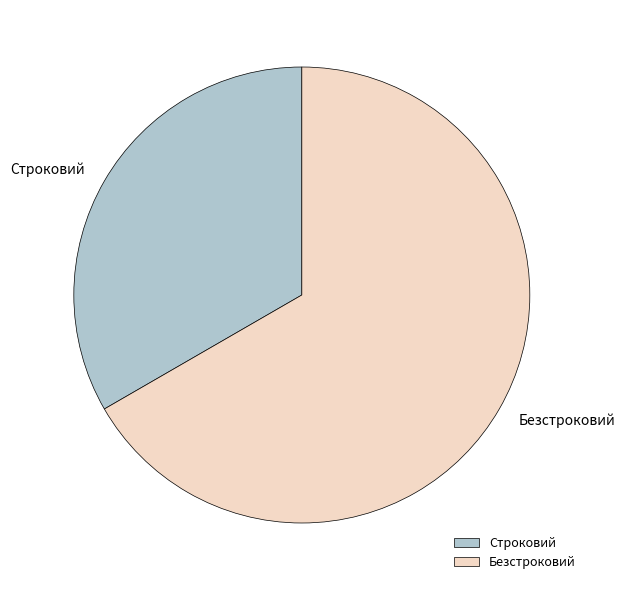

Is Безстроковий the majority of the pie?

Yes